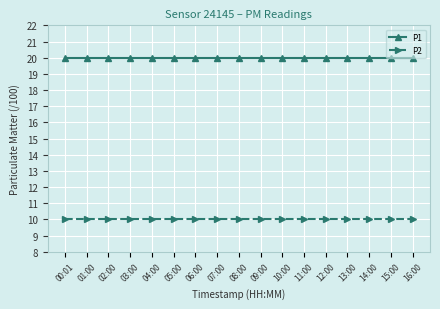

What is the sum of the P2 values at 03:00 and 08:00?

20.0